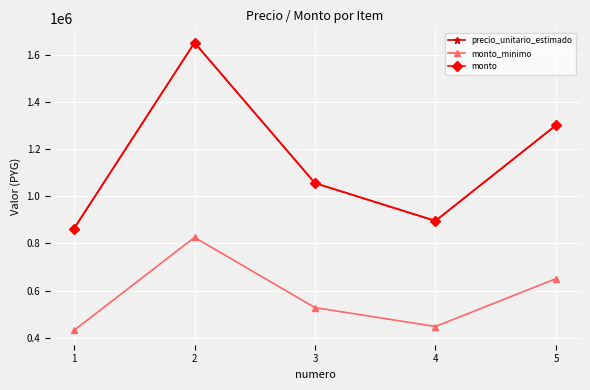

Is this an area chart (filled region under the line)?

No